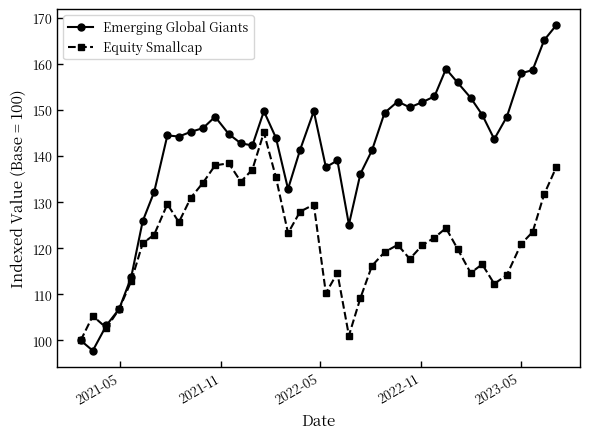

Rank the series by their average value, from highest to lowest.

Emerging Global Giants, Equity Smallcap